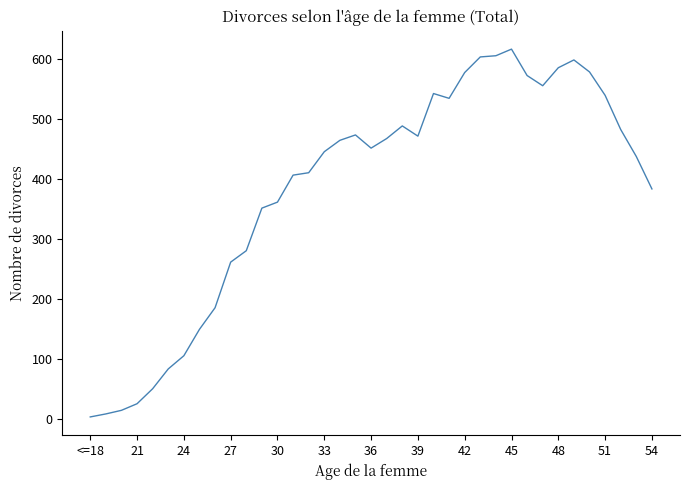

How many distinct data groups are displayed?

1